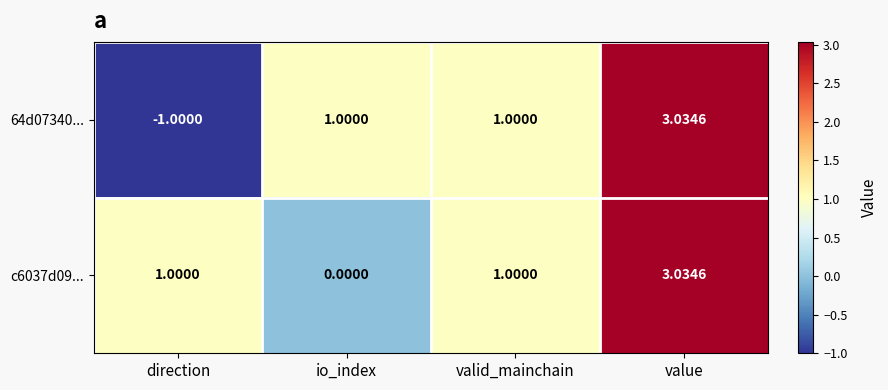

Which category has the highest value across all series?

value